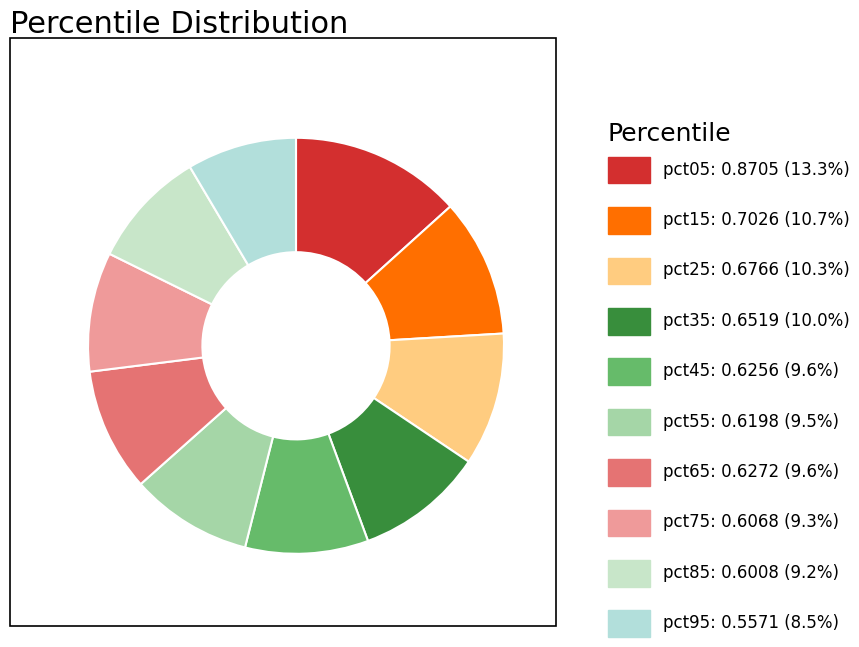

Which slice is the smallest?

pct95